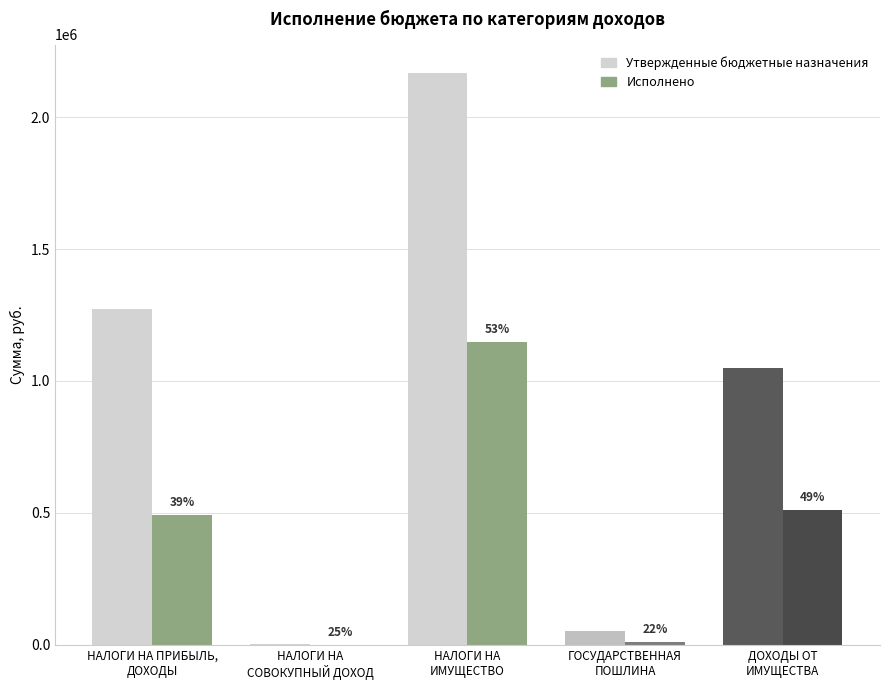

What value does the Исполнено series have at ДОХОДЫ ОТ
ИМУЩЕСТВА?

510001.0